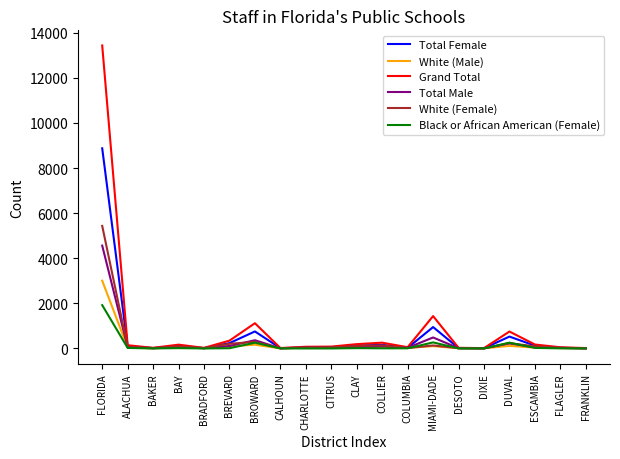

What is the difference between the second highest and minimum values in the Total Female series?

940